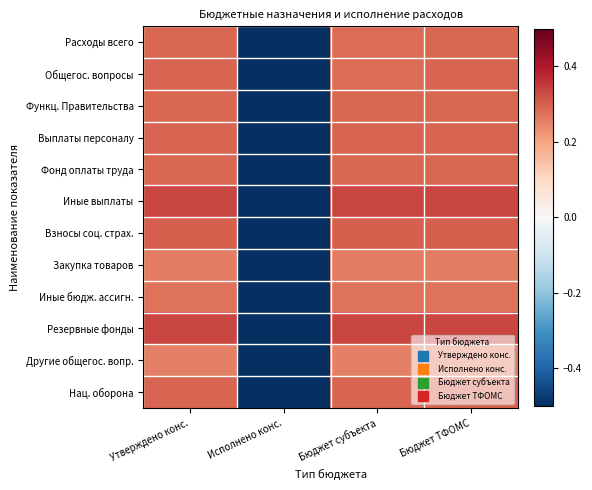

Reading right to left, transcribe all the data shown in this chart.

Расходы всего: Бюджет ТФОМС=0.3	Бюджет субъекта=0.3	Исполнено конс.=-0.9	Утверждено конс.=0.3
Общегос. вопросы: Бюджет ТФОМС=0.3	Бюджет субъекта=0.3	Исполнено конс.=-0.9	Утверждено конс.=0.3
Функц. Правительства: Бюджет ТФОМС=0.3	Бюджет субъекта=0.3	Исполнено конс.=-0.9	Утверждено конс.=0.3
Выплаты персоналу: Бюджет ТФОМС=0.3	Бюджет субъекта=0.3	Исполнено конс.=-0.9	Утверждено конс.=0.3
Фонд оплаты труда: Бюджет ТФОМС=0.3	Бюджет субъекта=0.3	Исполнено конс.=-0.9	Утверждено конс.=0.3
Иные выплаты: Бюджет ТФОМС=0.3	Бюджет субъекта=0.3	Исполнено конс.=-1.0	Утверждено конс.=0.3
Взносы соц. страх.: Бюджет ТФОМС=0.3	Бюджет субъекта=0.3	Исполнено конс.=-0.9	Утверждено конс.=0.3
Закупка товаров: Бюджет ТФОМС=0.3	Бюджет субъекта=0.3	Исполнено конс.=-0.8	Утверждено конс.=0.3
Иные бюдж. ассигн.: Бюджет ТФОМС=0.3	Бюджет субъекта=0.3	Исполнено конс.=-0.8	Утверждено конс.=0.3
Резервные фонды: Бюджет ТФОМС=0.3	Бюджет субъекта=0.3	Исполнено конс.=-1.0	Утверждено конс.=0.3
Другие общегос. вопр.: Бюджет ТФОМС=0.3	Бюджет субъекта=0.3	Исполнено конс.=-0.8	Утверждено конс.=0.3
Нац. оборона: Бюджет ТФОМС=0.3	Бюджет субъекта=0.3	Исполнено конс.=-0.9	Утверждено конс.=0.3